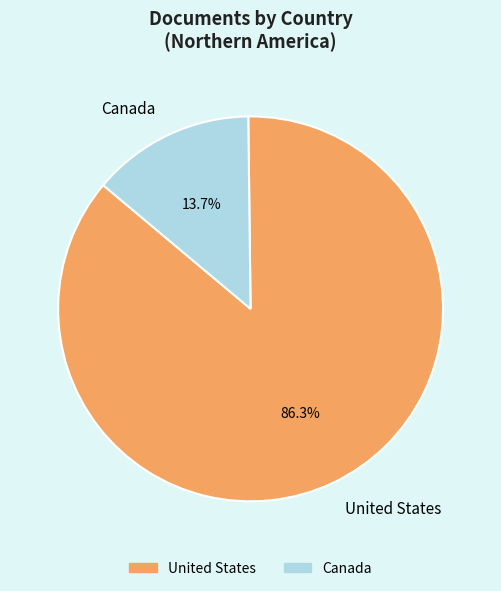

To the nearest percent, what is the difference between the Canada and United States slice percentages?

73%